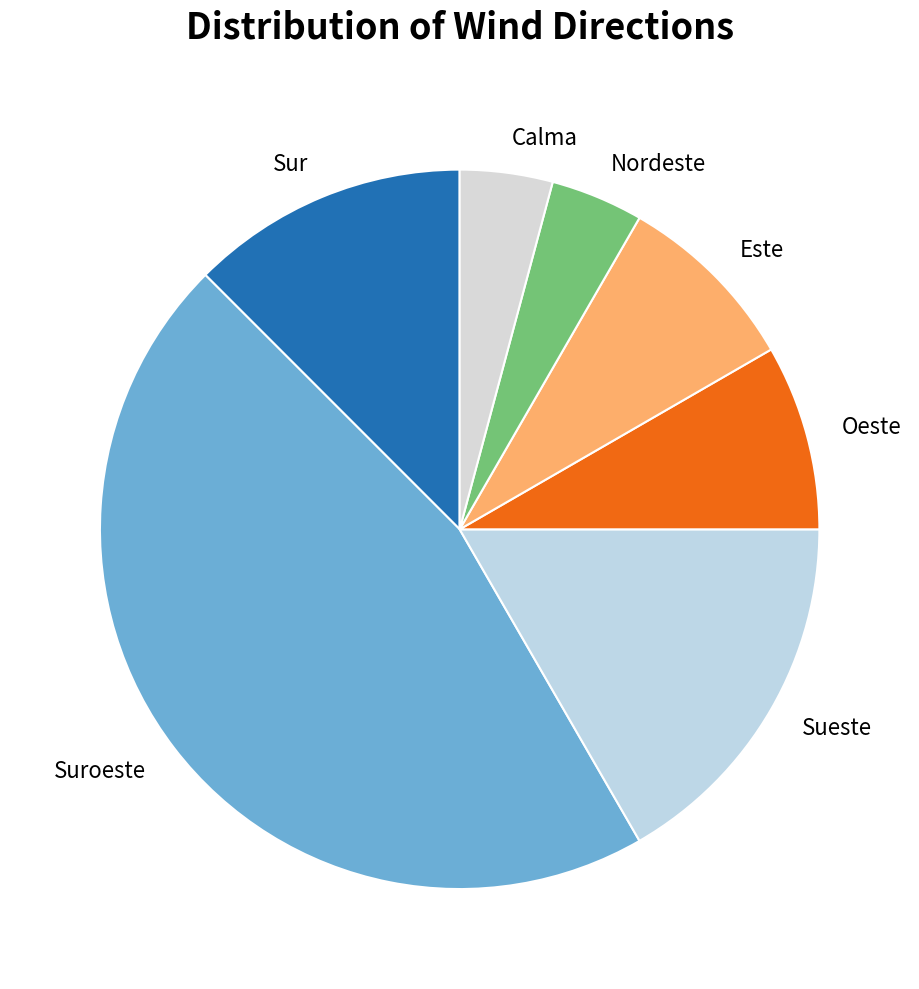

Approximately how many times larger is the value at Sueste compared to Sur?

1.3